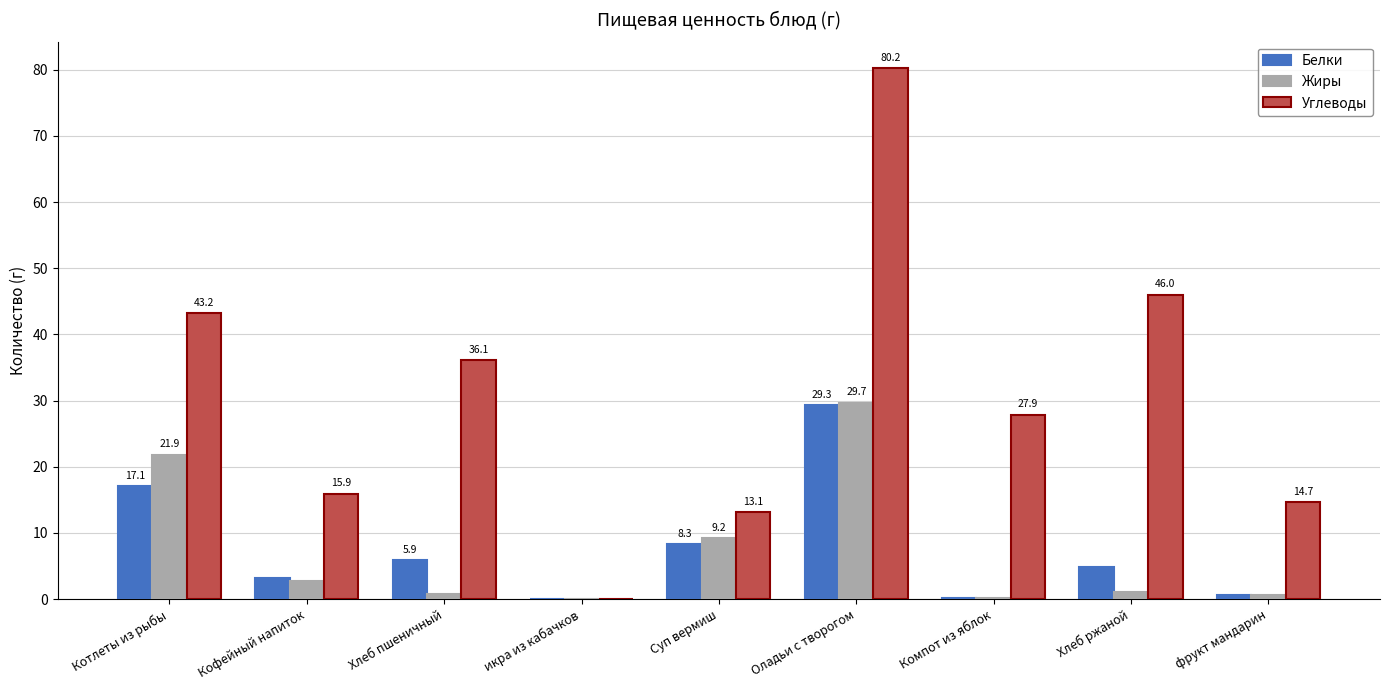

What is the maximum value for Углеводы?

80.2